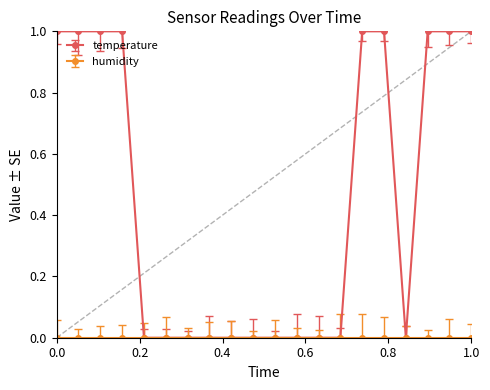

What is the value of the temperature point at the 16th from the left?

1.0